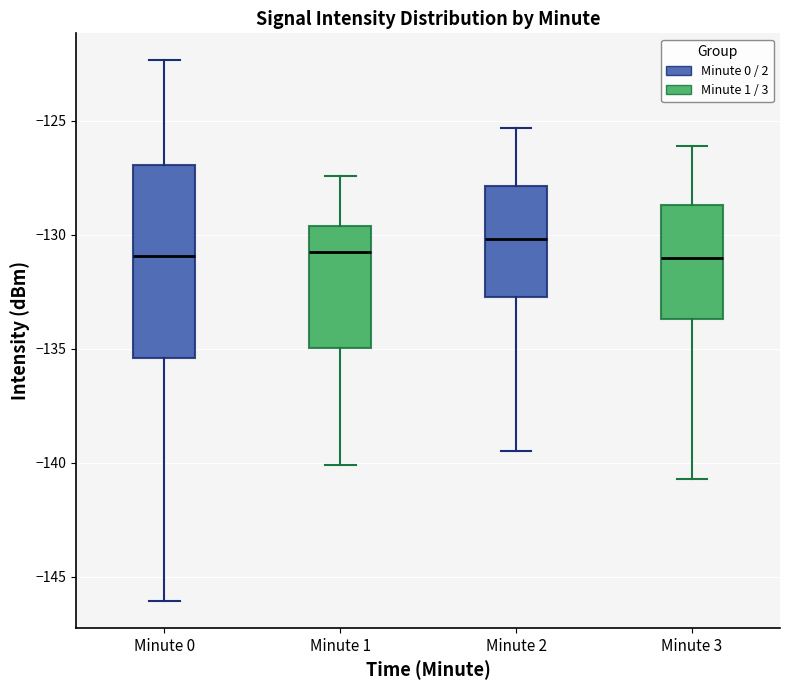

Reading left to right, transcribe this box plot: for each box, give where its median line is, the range the box spans, and where its two whiskers end, as read against the y-axis. The values are not printed on the chart, so give them approximately, as read against the axis.

Minute 0: median -131.0, box -135.5 to -127.0, whiskers -146.0 to -122.5
Minute 1: median -131.0, box -135.0 to -129.5, whiskers -140.0 to -127.5
Minute 2: median -130.0, box -132.5 to -128.0, whiskers -139.5 to -125.5
Minute 3: median -131.0, box -133.5 to -128.5, whiskers -140.5 to -126.0